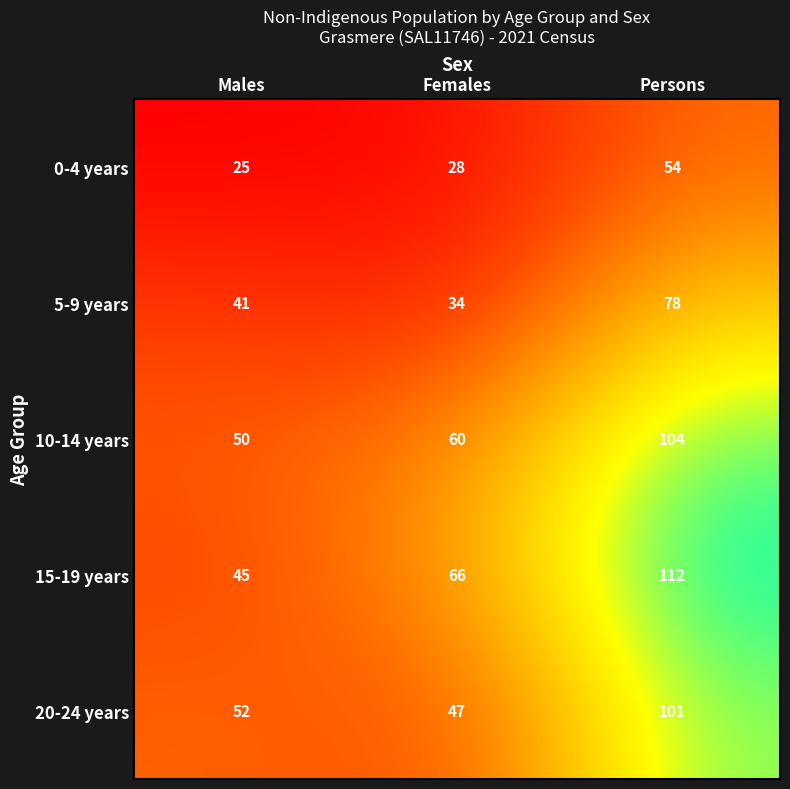

Which series has the largest total across all categories?

15-19 years